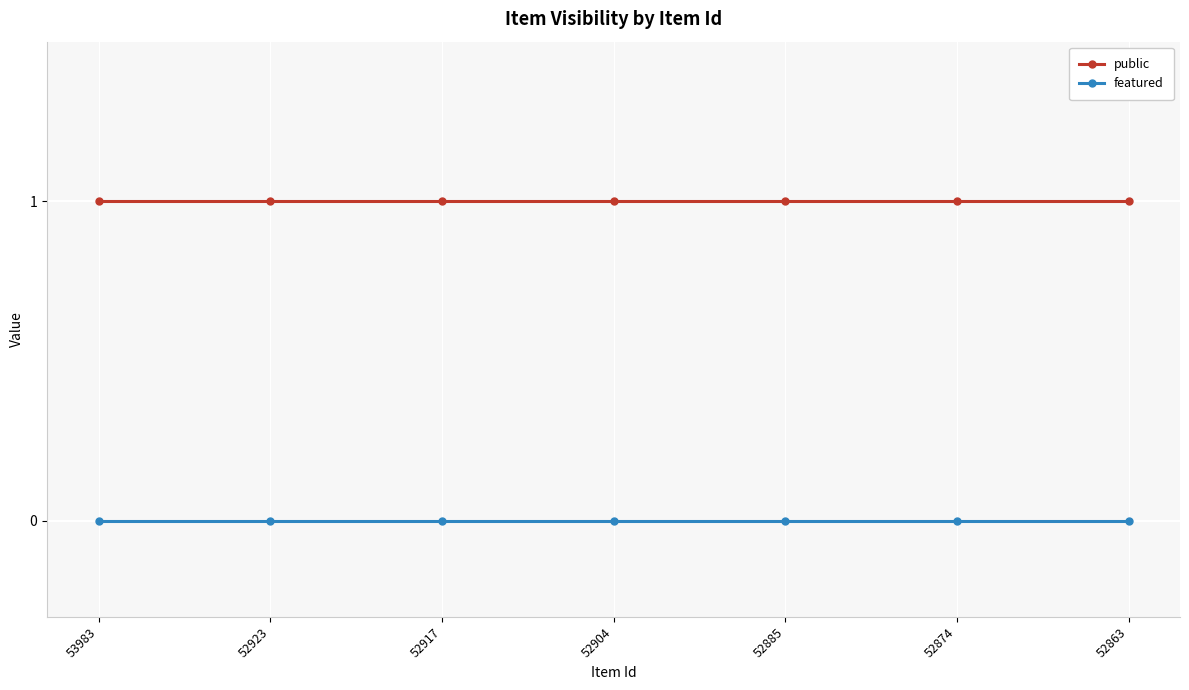

True or false: featured and public cross at least once.

False